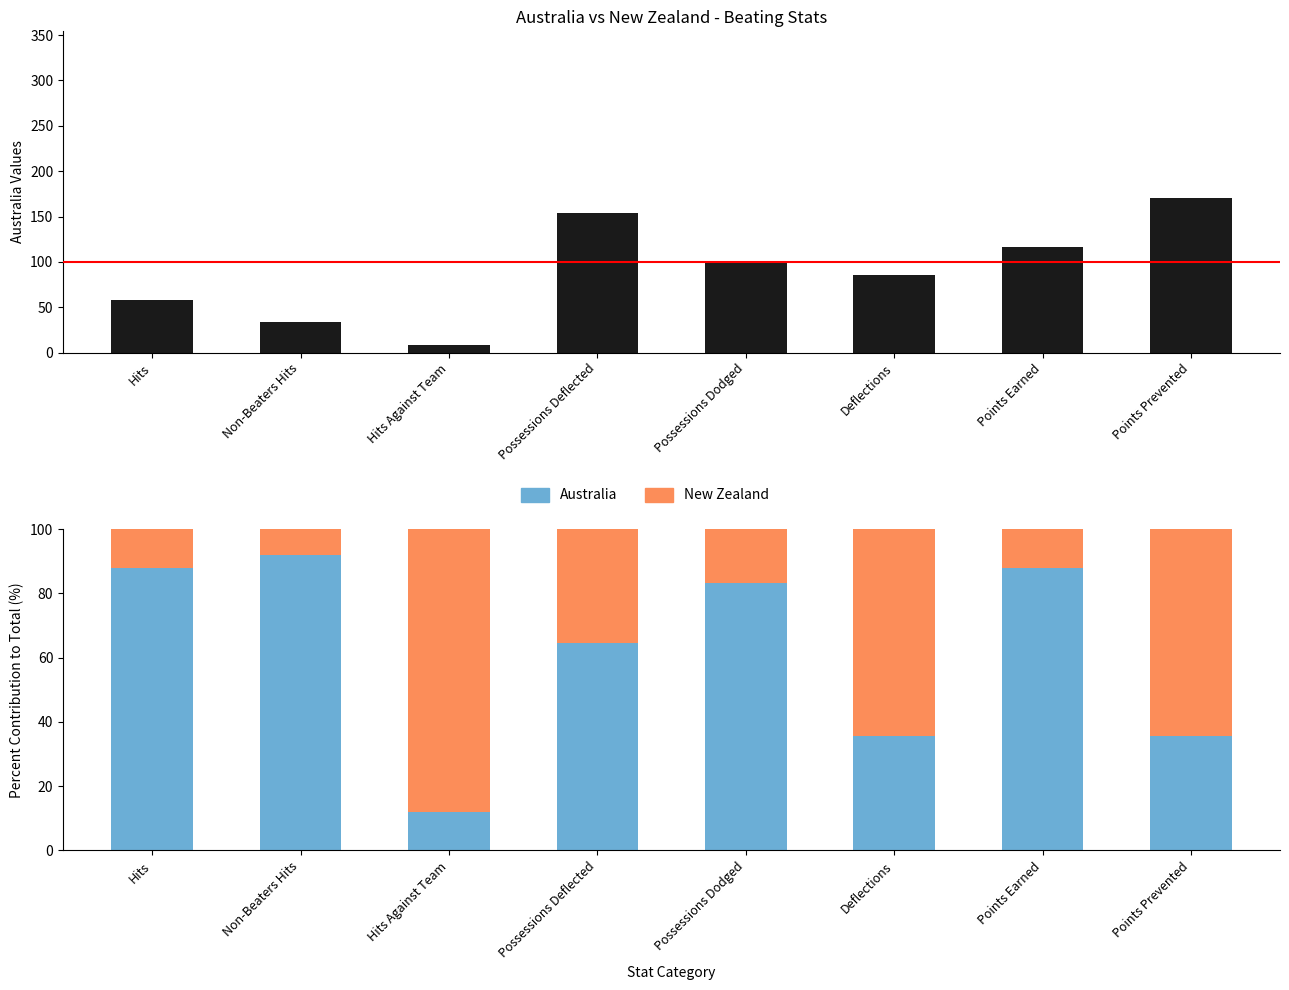

Rank the series by their average value, from lowest to highest.

New Zealand, Australia